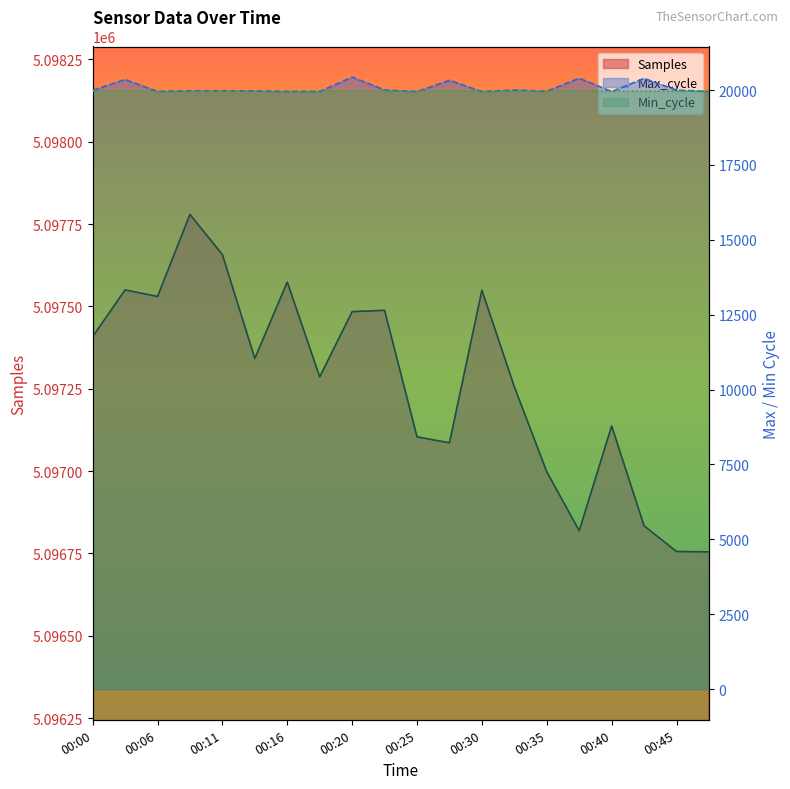

The Samples series shows 5097484 at 00:20. True or false?

True